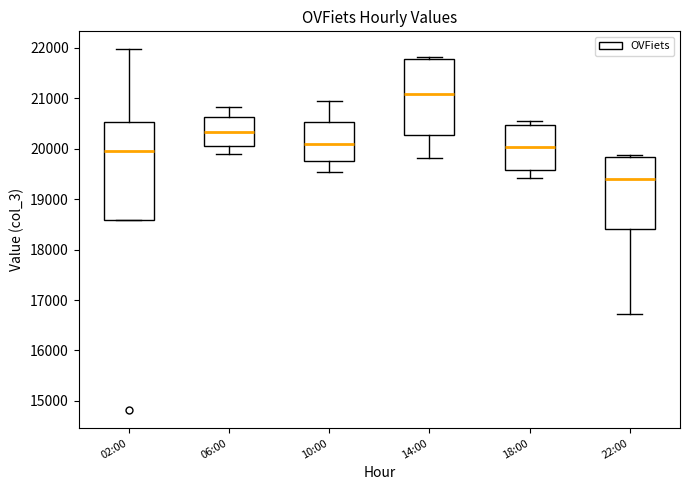

Reading left to right, transcribe this box plot: for each box, give where its median line is, the range the box spans, and where its two whiskers end, as read against the y-axis. The values are not printed on the chart, so give them approximately, as read against the axis.

02:00: median 20000, box 18600 to 20500, whiskers 18600 to 22000
06:00: median 20300, box 20000 to 20600, whiskers 19900 to 20800
10:00: median 20100, box 19700 to 20500, whiskers 19500 to 20900
14:00: median 21100, box 20300 to 21800, whiskers 19800 to 21800 (just above the box's upper edge)
18:00: median 20000, box 19600 to 20500, whiskers 19400 to 20500 (just above the box's upper edge)
22:00: median 19400, box 18400 to 19800, whiskers 16700 to 19900